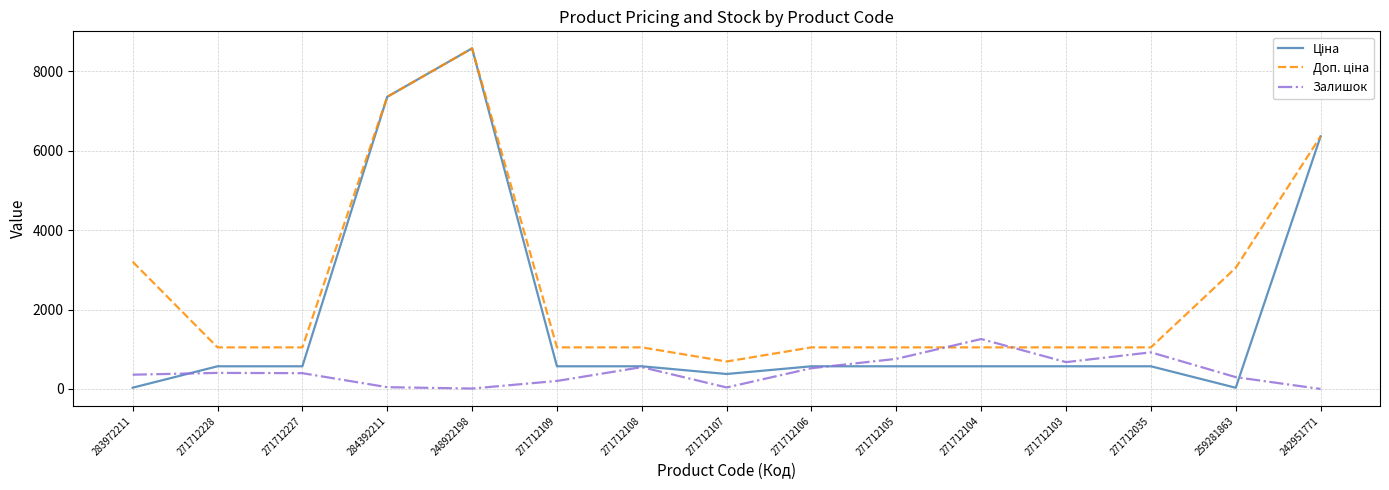

In Залишок, how many points are higher than both neighbors (excluding endpoints)?

4